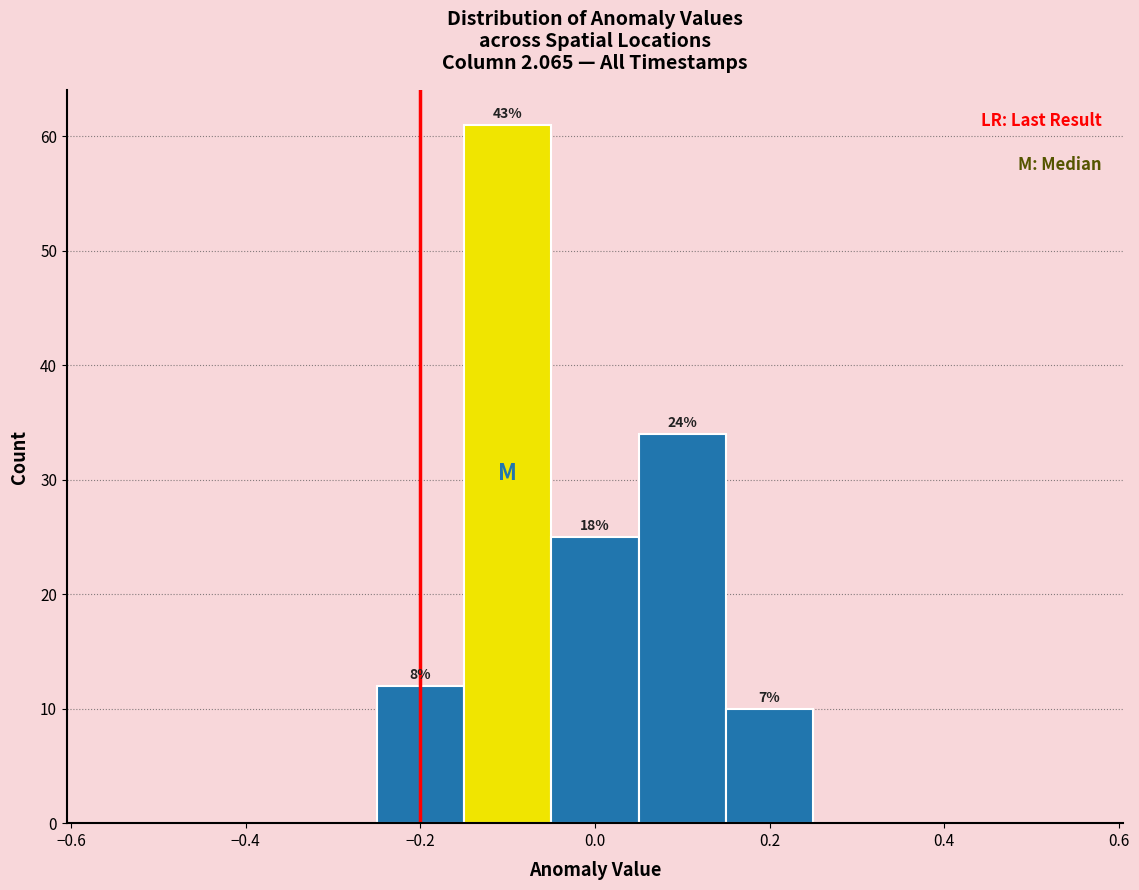

Over which range of the x-axis is the bar tallest?

-0.15 to -0.05